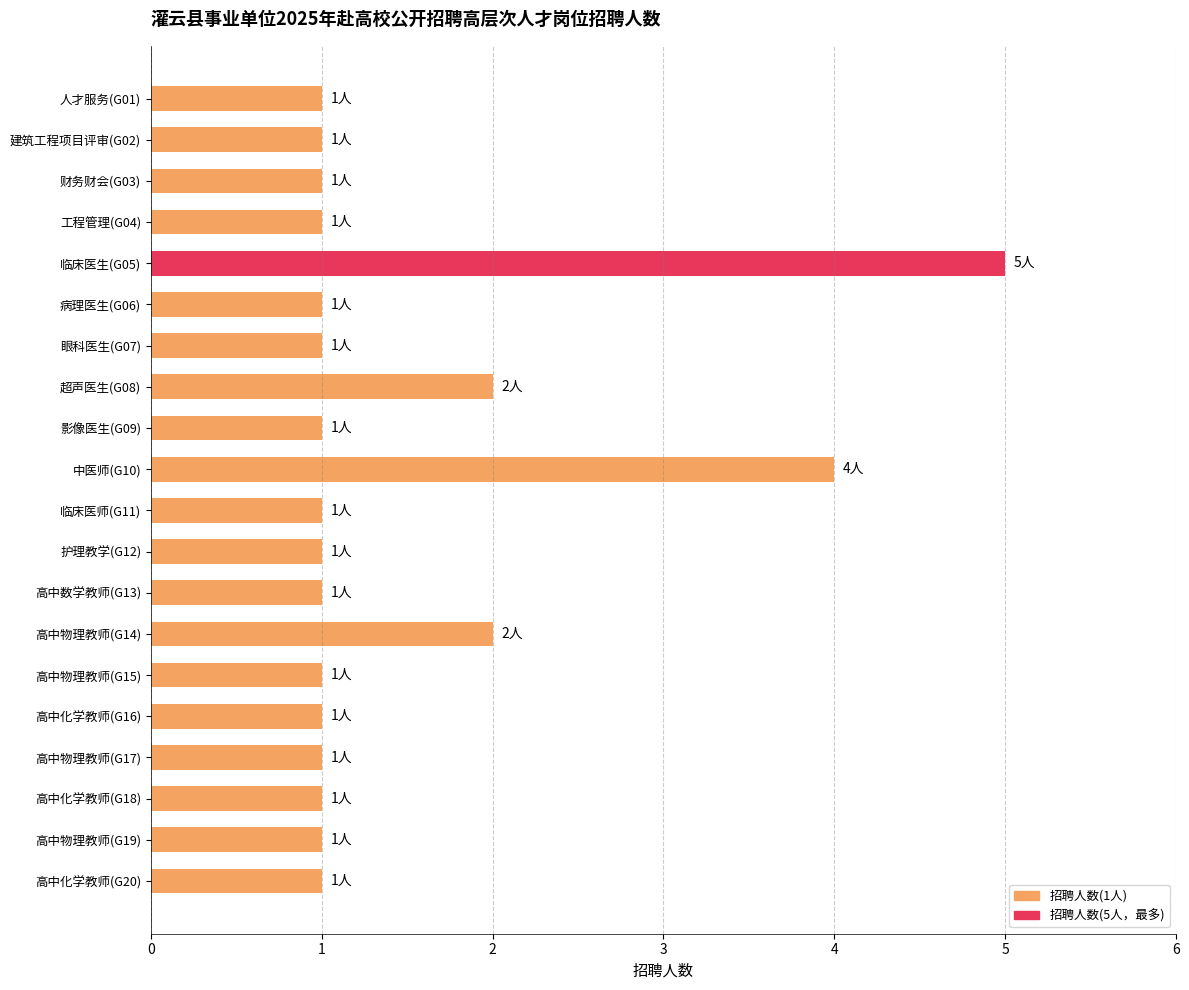

Does the chart contain stacked bars?

No